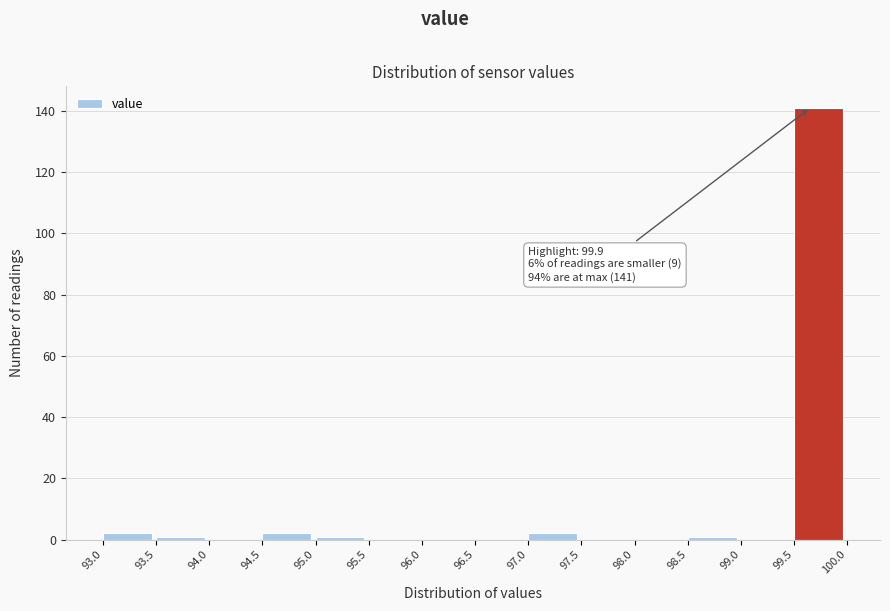

Over which range of the x-axis is the bar tallest?

99.5 to 100.0